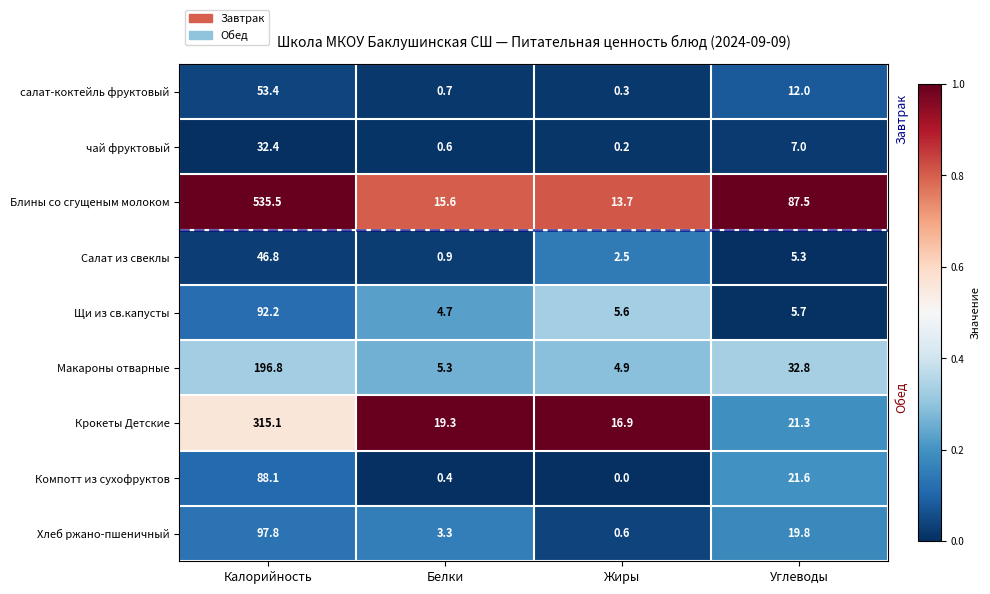

True or false: Салат из свеклы has a value of 60.9 at Калорийность.

False